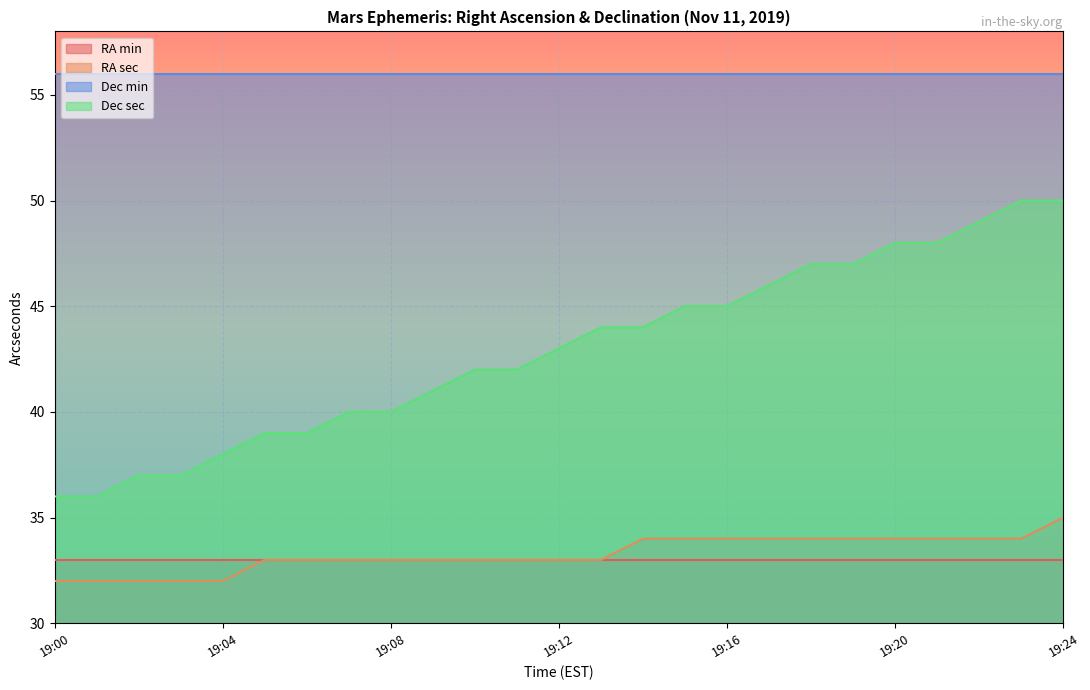

Which series has the widest spread of values?

Dec sec